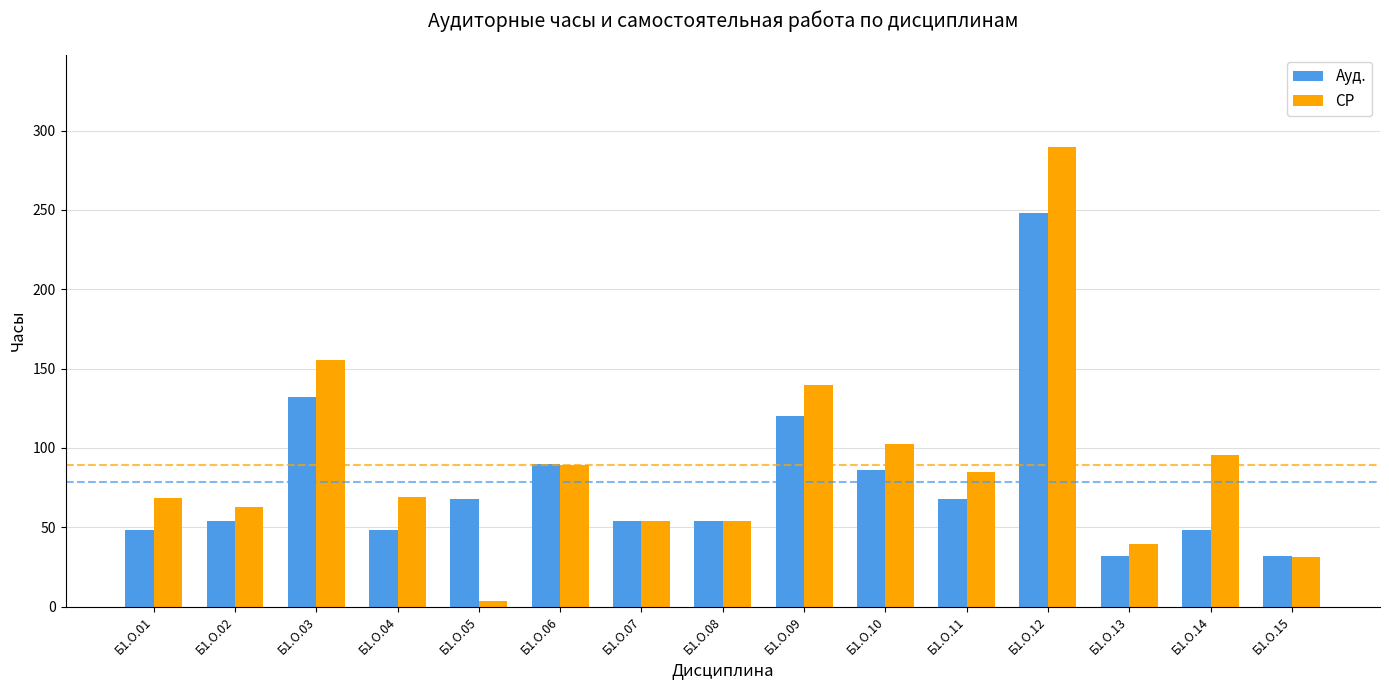

Rank the series at Б1.О.04 from highest to lowest value.

СР, Ауд.